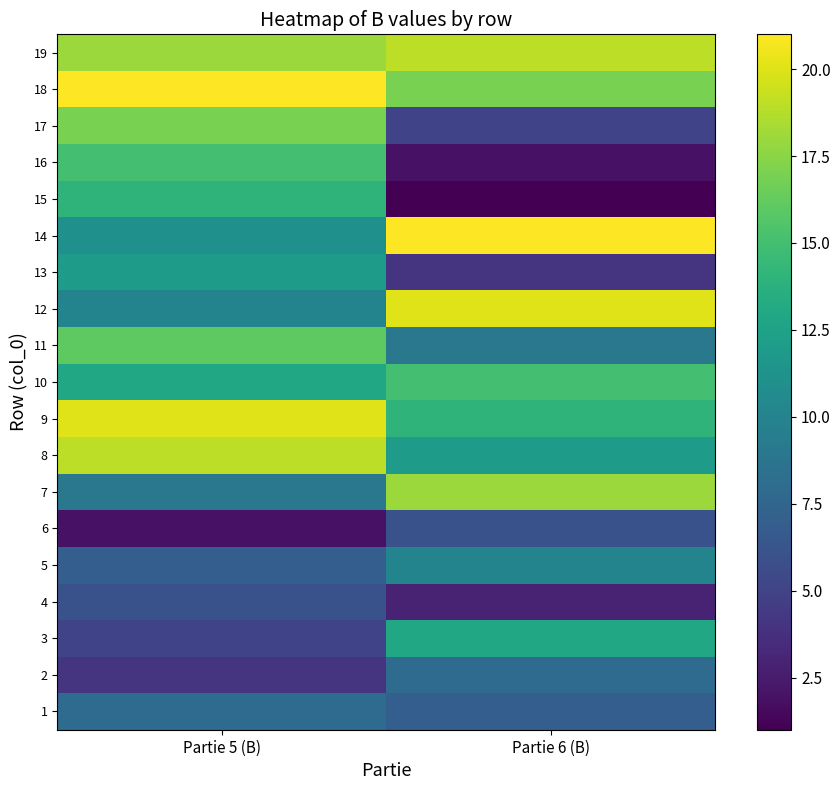

Reading left to right, extract all data points from this chart.

1: Partie 5 (B)=8	Partie 6 (B)=7
2: Partie 5 (B)=4	Partie 6 (B)=8
3: Partie 5 (B)=5	Partie 6 (B)=13
4: Partie 5 (B)=6	Partie 6 (B)=3
5: Partie 5 (B)=7	Partie 6 (B)=10
6: Partie 5 (B)=2	Partie 6 (B)=6
7: Partie 5 (B)=9	Partie 6 (B)=18
8: Partie 5 (B)=19	Partie 6 (B)=12
9: Partie 5 (B)=20	Partie 6 (B)=14
10: Partie 5 (B)=13	Partie 6 (B)=15
11: Partie 5 (B)=16	Partie 6 (B)=9
12: Partie 5 (B)=10	Partie 6 (B)=20
13: Partie 5 (B)=12	Partie 6 (B)=4
14: Partie 5 (B)=11	Partie 6 (B)=21
15: Partie 5 (B)=14	Partie 6 (B)=1
16: Partie 5 (B)=15	Partie 6 (B)=2
17: Partie 5 (B)=17	Partie 6 (B)=5
18: Partie 5 (B)=21	Partie 6 (B)=17
19: Partie 5 (B)=18	Partie 6 (B)=19